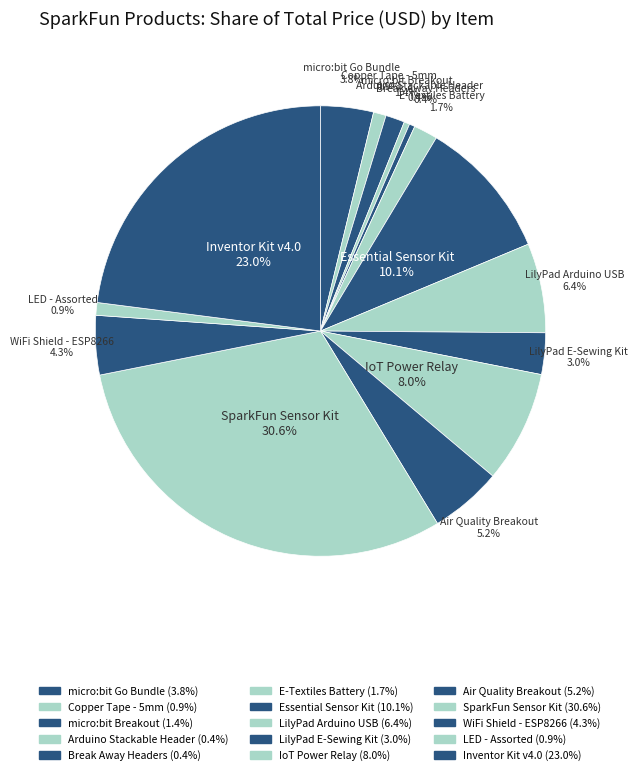

Count the number of slices in the pie.

15